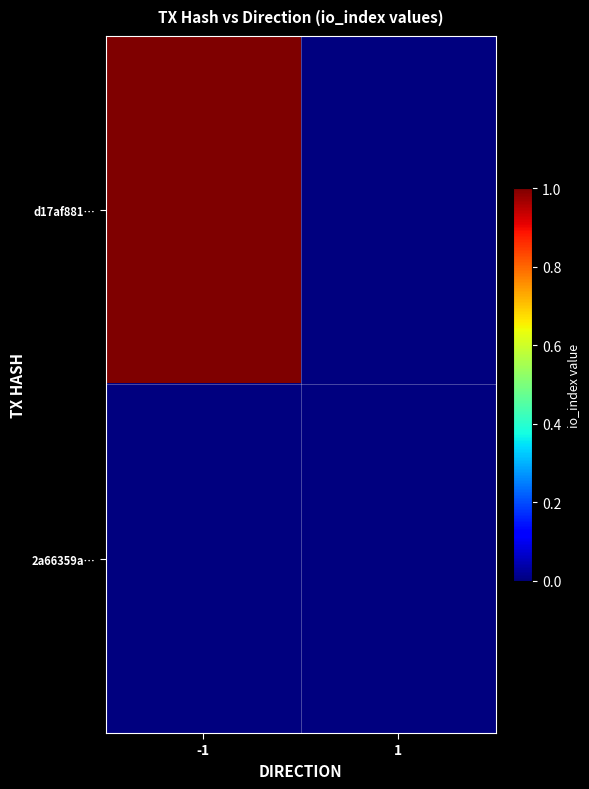

Reading right to left, list all the values displayed in this chart.

d17af881…: 1=0	-1=1
2a66359a…: 1=0	-1=0